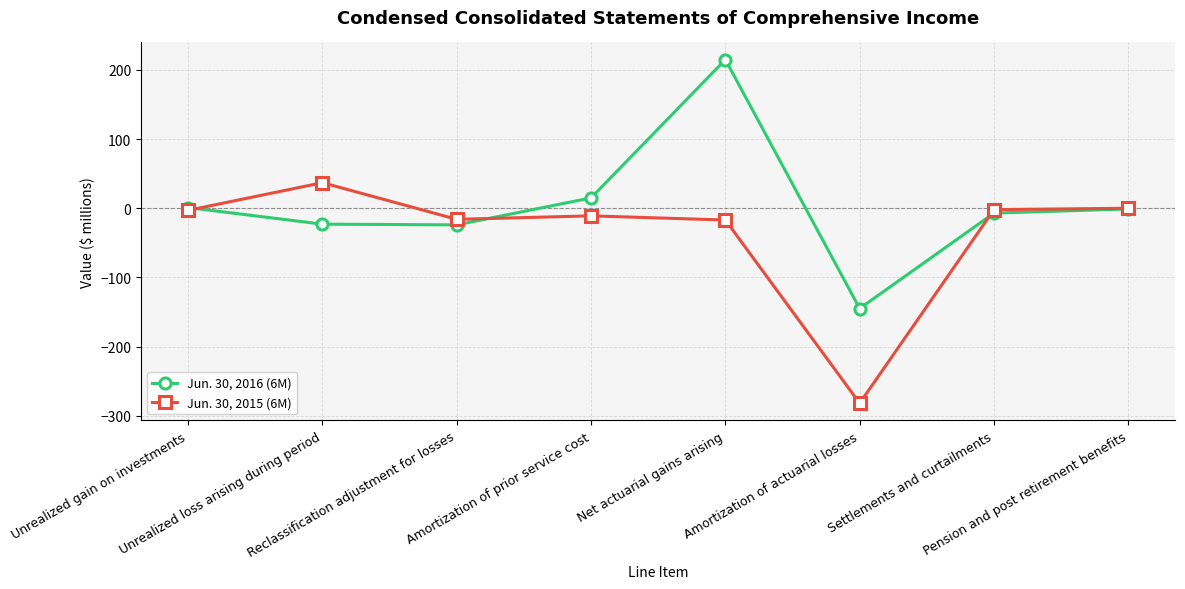

True or false: Jun. 30, 2016 (6M) and Jun. 30, 2015 (6M) cross at least once.

True